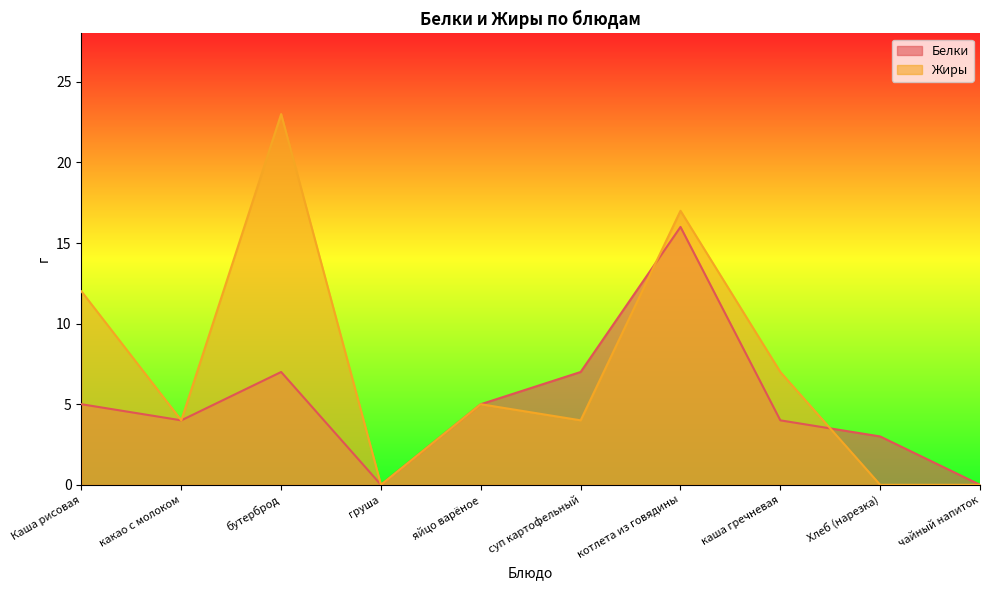

Reading left to right, extract all data points from this chart.

Белки: 5	4	7	0	5	7	16	4	3	0
Жиры: 12	4	23	0	5	4	17	7	0	0